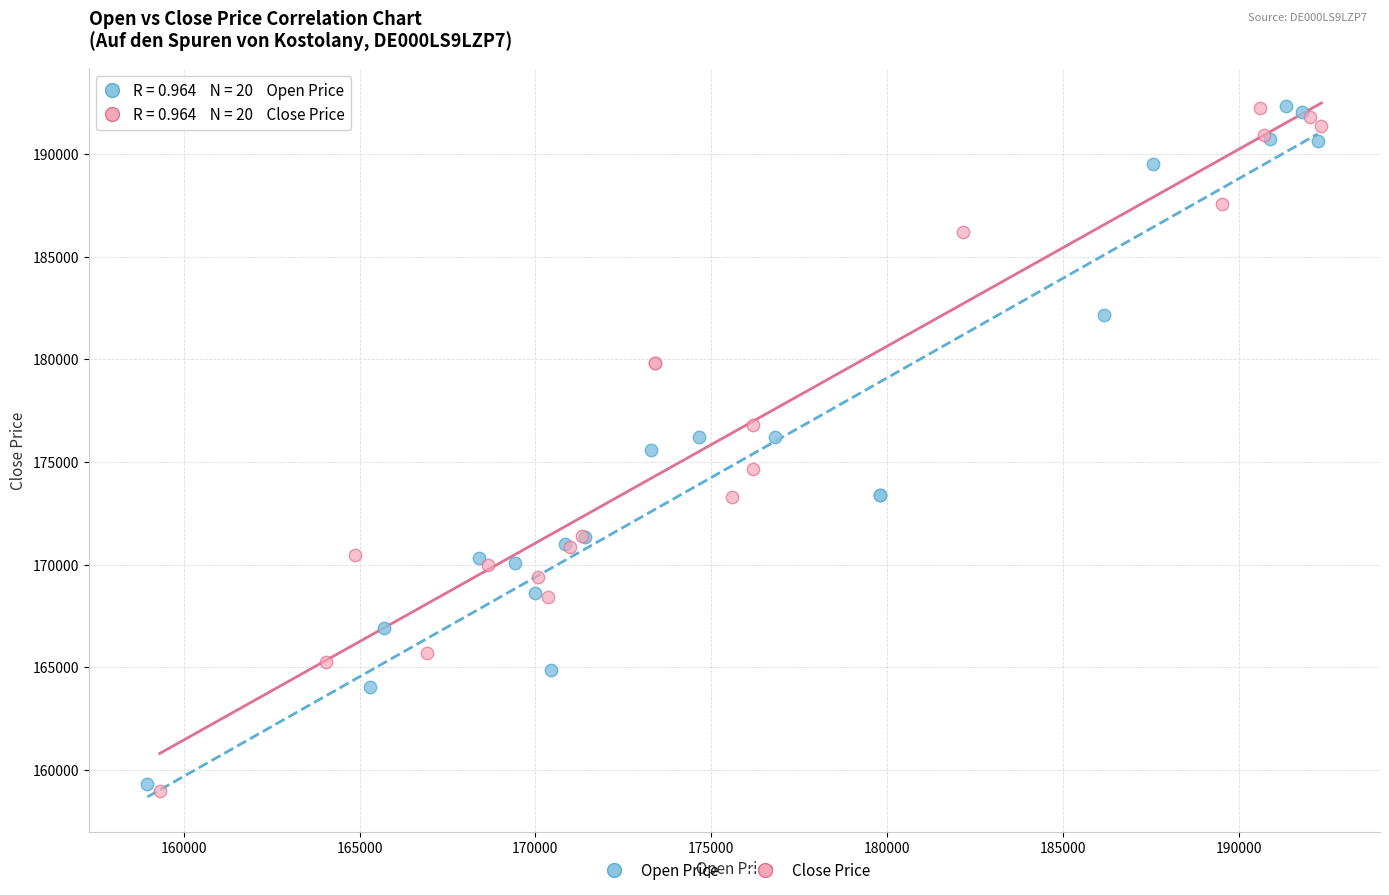

What are all the series names shown in the legend?

Open Price, Close Price